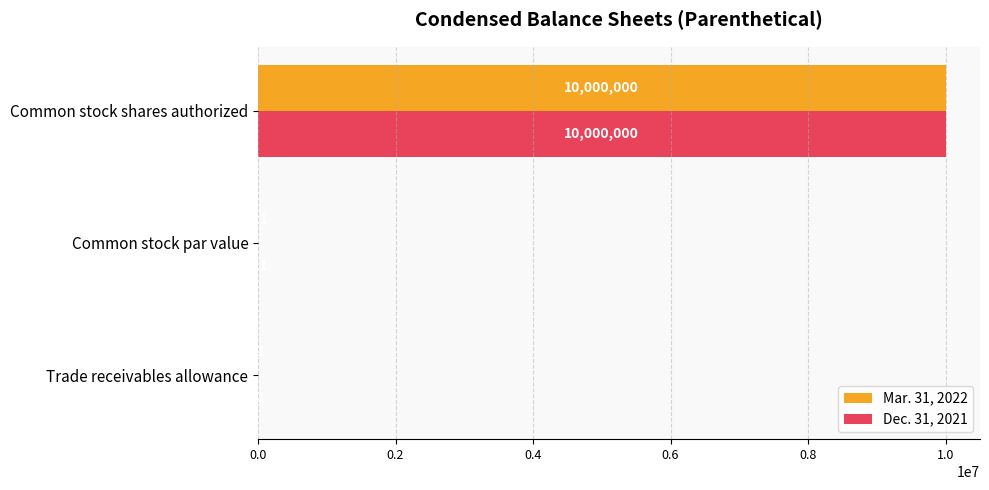

At which label is Dec. 31, 2021 closest to 5000000?

Trade receivables allowance